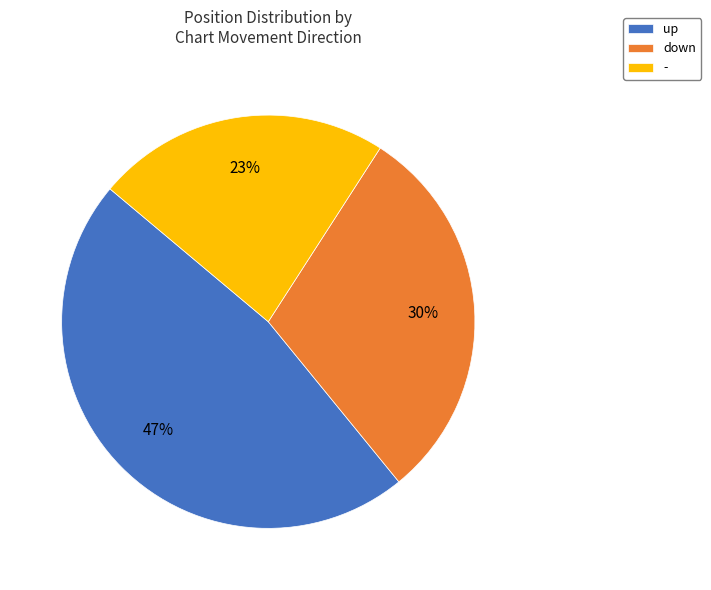

To the nearest percent, what is the difference between the largest and smallest slice percentages?

24%